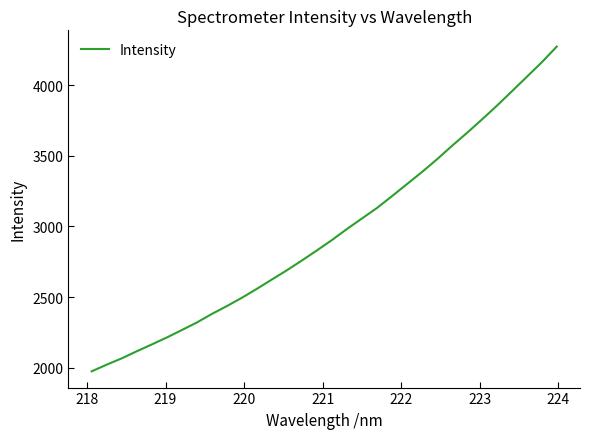

What is the difference between the maximum and minimum values?

2297.0